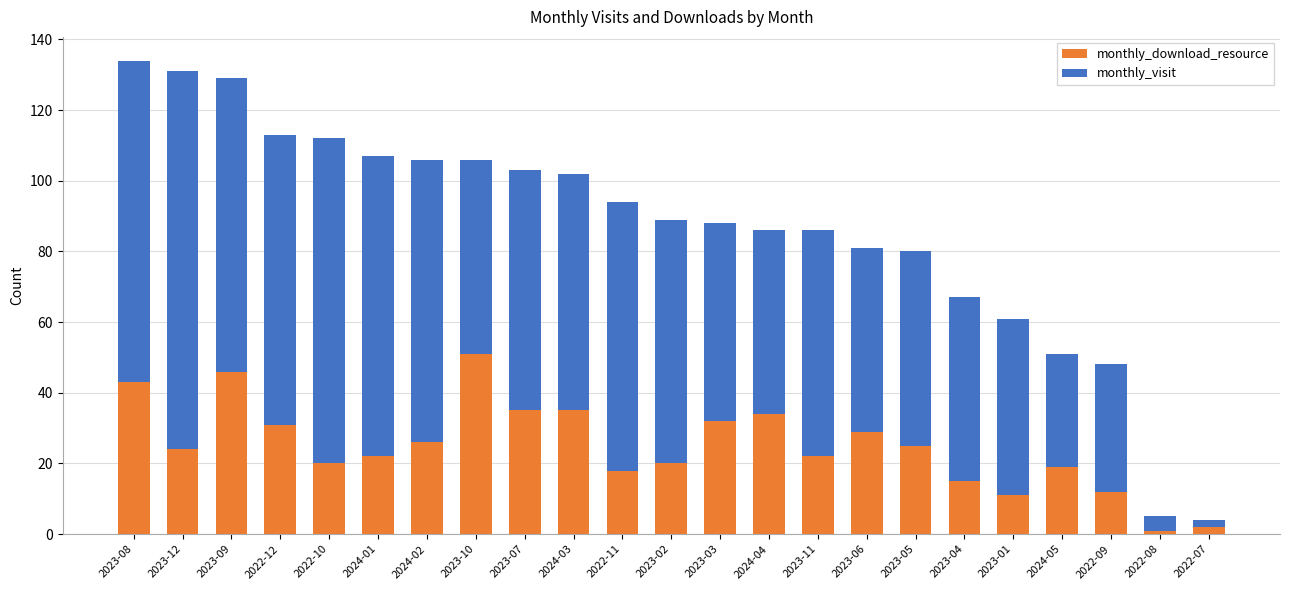

What are all the series names shown in the legend?

monthly_download_resource, monthly_visit